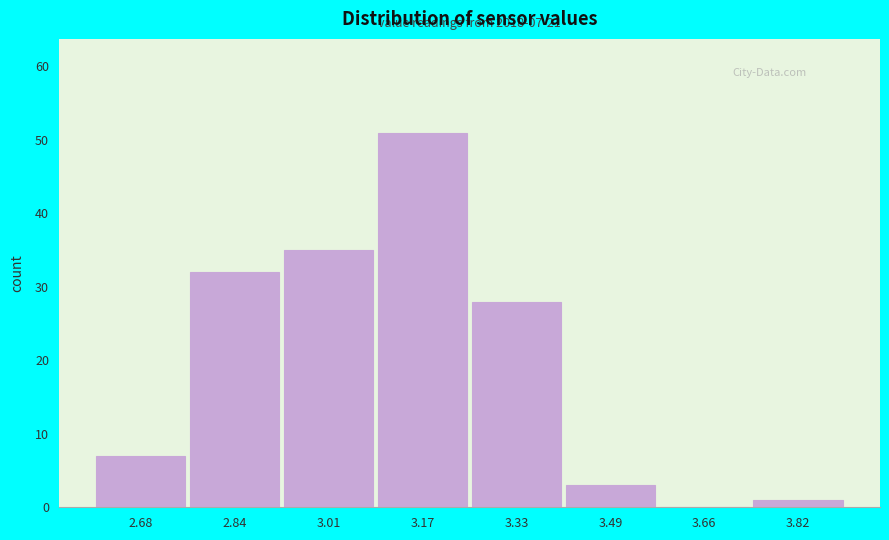

Which range on the x-axis has the tallest bar?

3.08 to 3.26